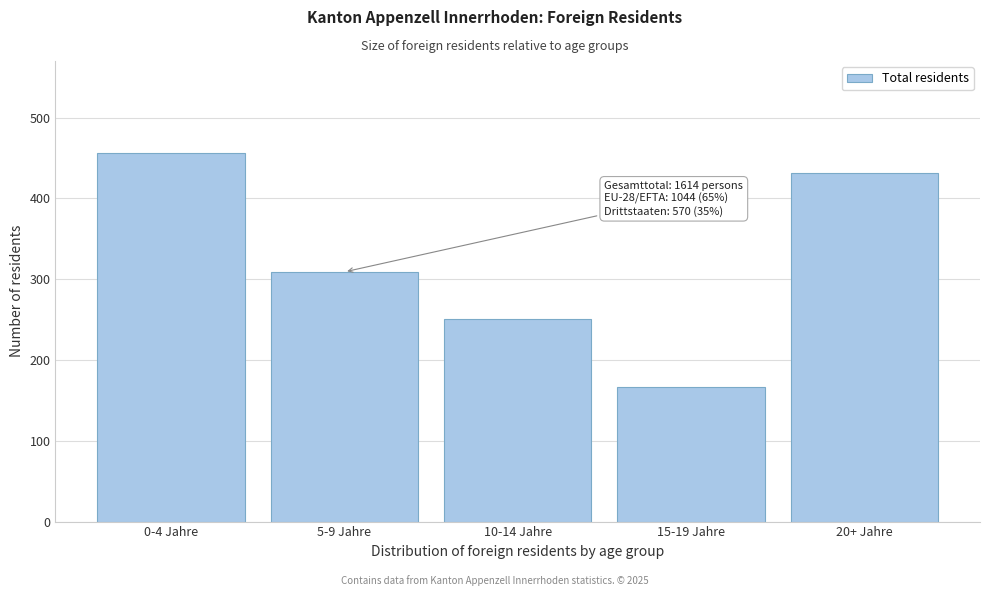

Reading left to right, extract all data points from this chart.

0-4 Jahre=456	5-9 Jahre=309	10-14 Jahre=251	15-19 Jahre=166	20+ Jahre=432